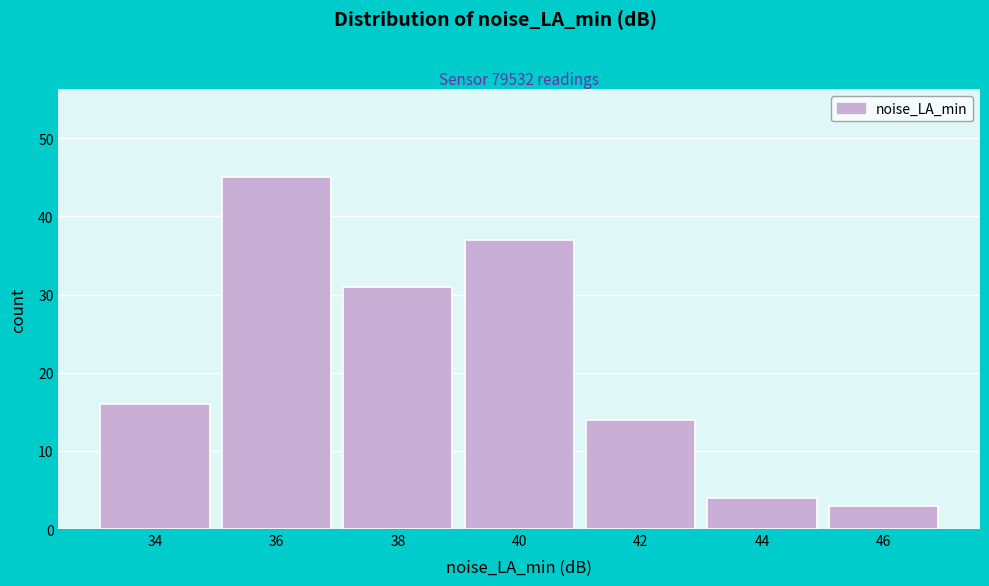

Reading left to right, extract all data points from this chart.

34=16	36=45	38=31	40=37	42=14	44=4	46=3